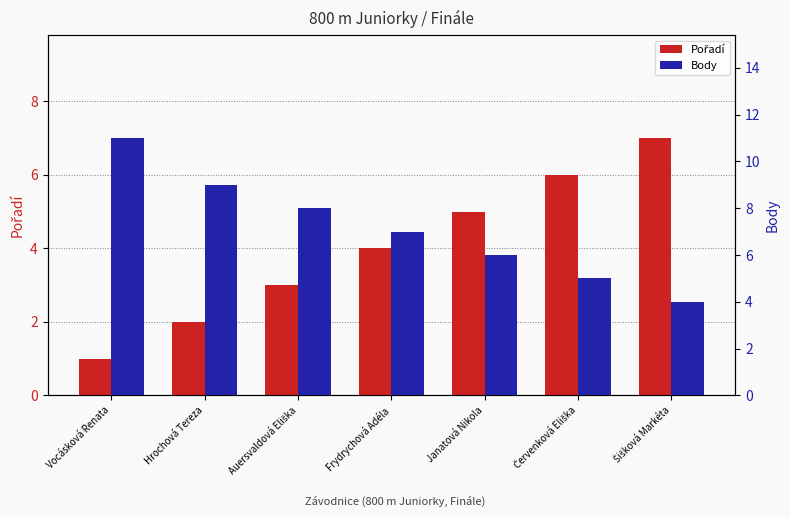

Is the value of Body at Červenková Eliška greater than the value of Pořadí at Janatová Nikola?

No